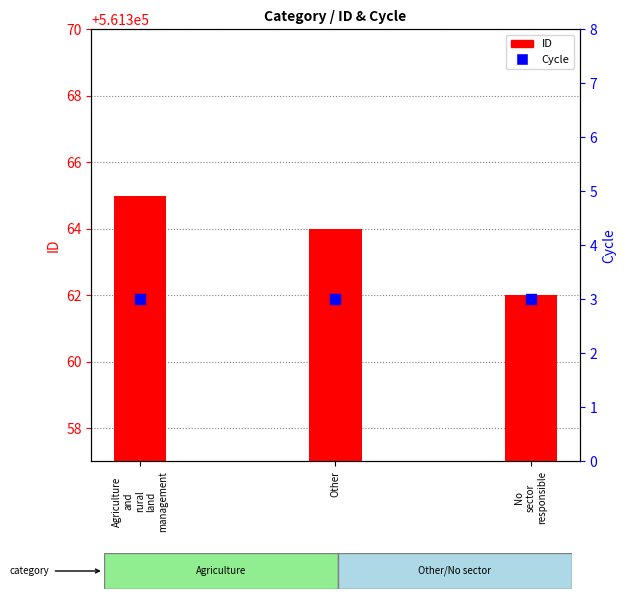

Is the value of ID at Agriculture
and
rural
land
management greater than the value of Cycle at Other?

Yes